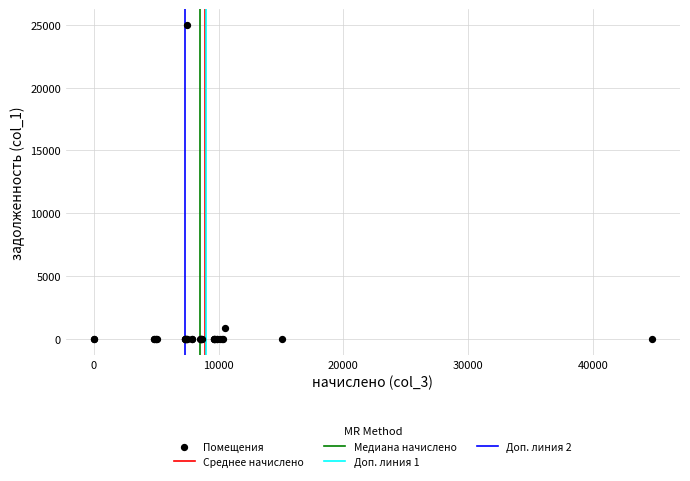

What Y value in the scatter plot is closest to 12502?

874.9